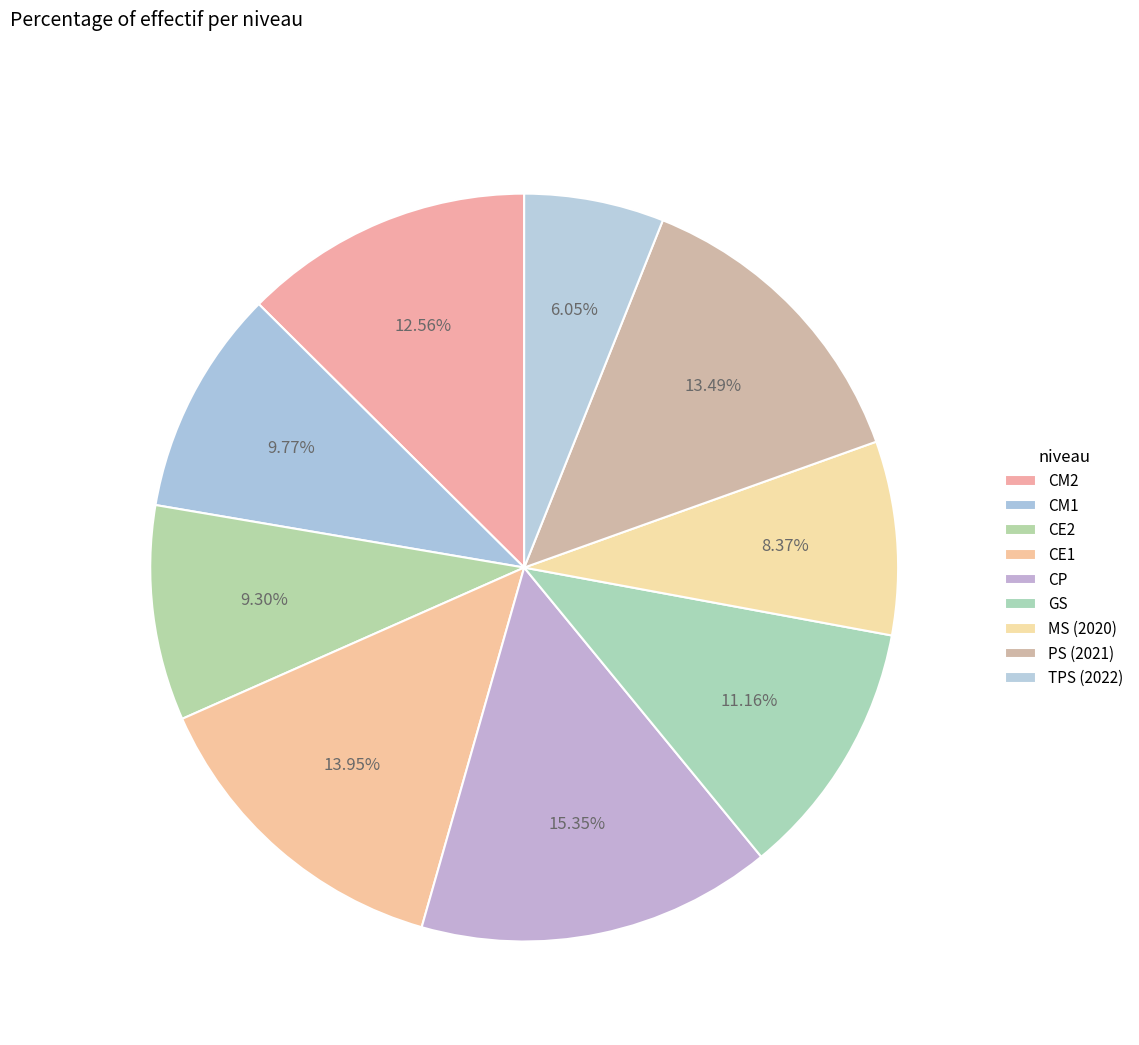

Is there any slice that represents more than half of the pie?

No